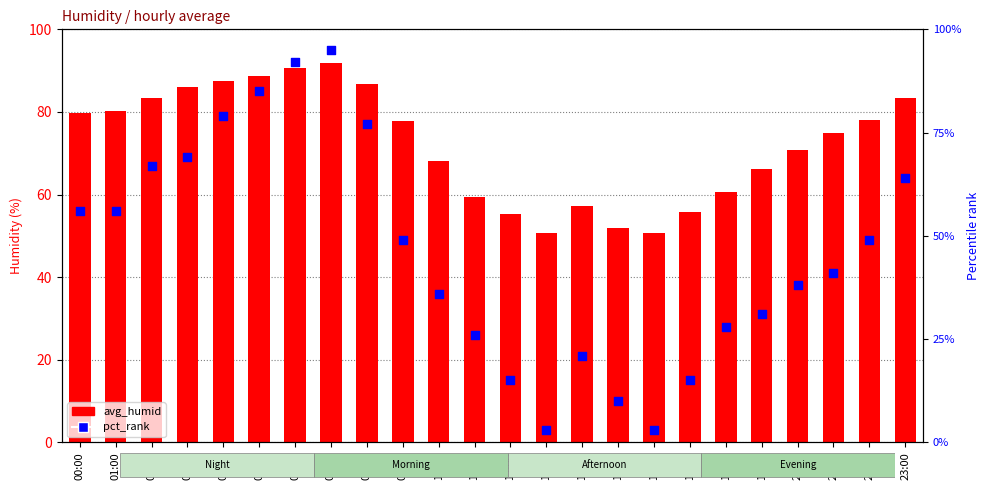

Which series has the largest Y range (max minus min)?

pct_rank